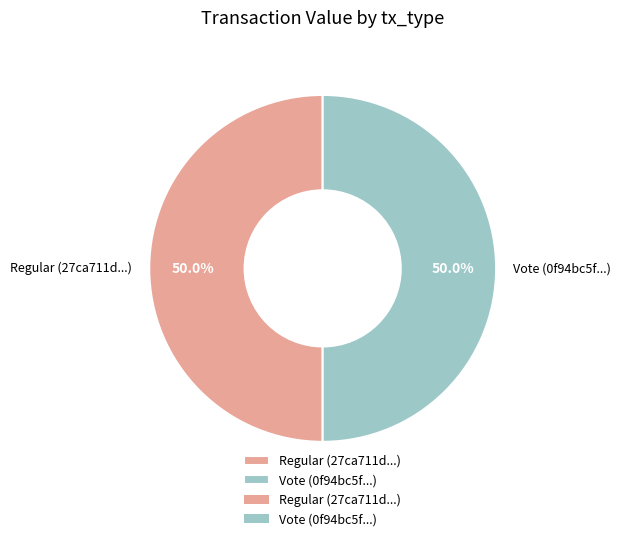

How many segments does this pie chart have?

2